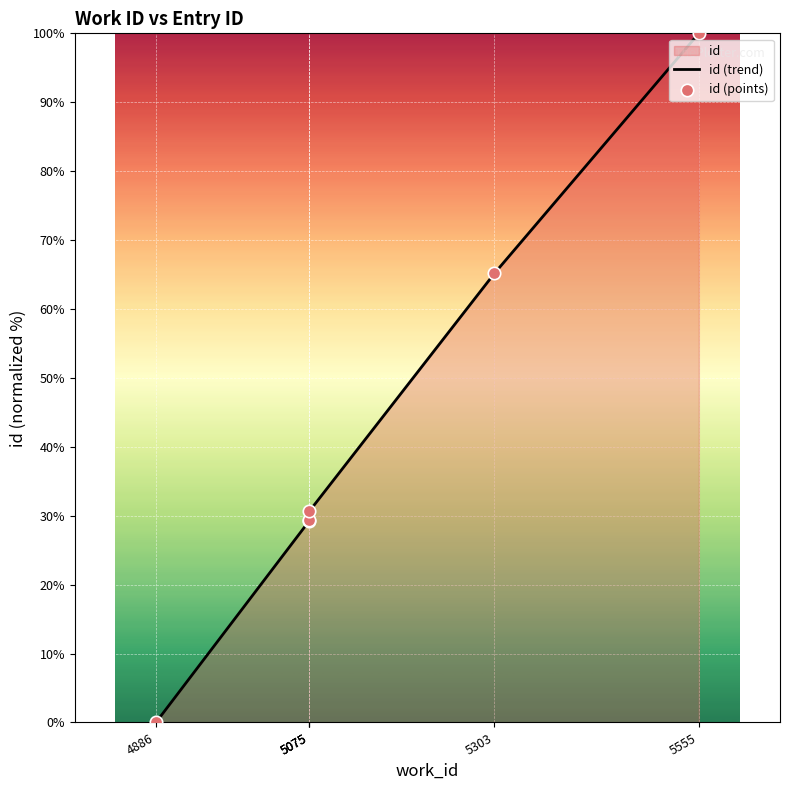

Which series has the largest total across all categories?

id (trend)